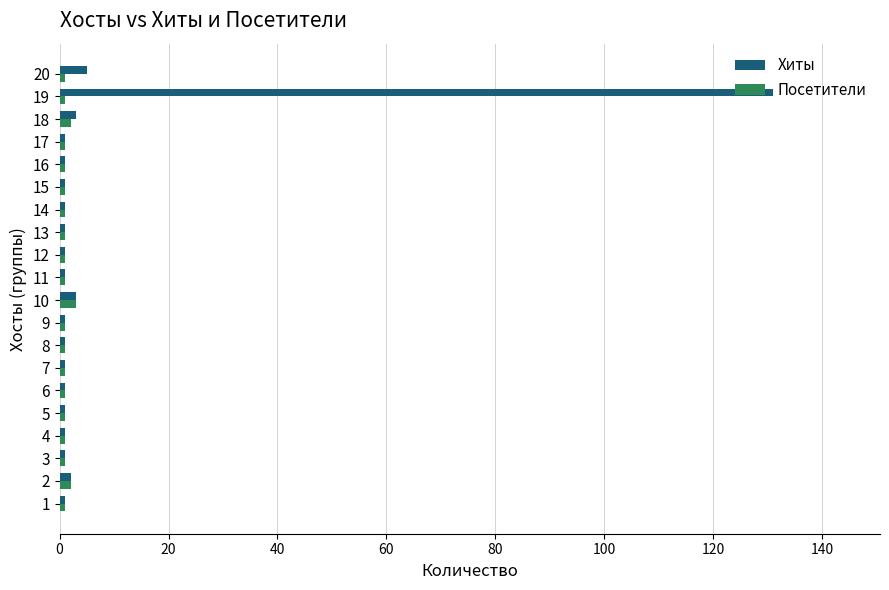

True or false: Посетители has a value of 1 at 6.

True